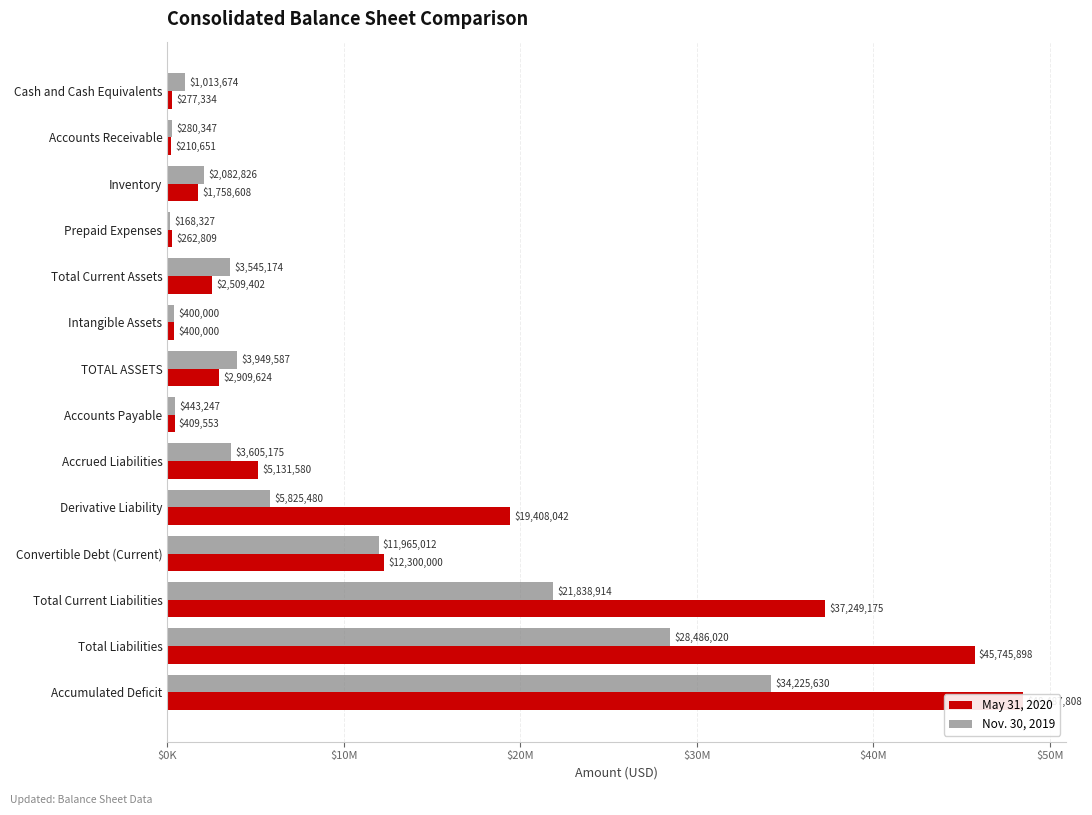

True or false: May 31, 2020 has a value of 45745898 at Total Liabilities.

True